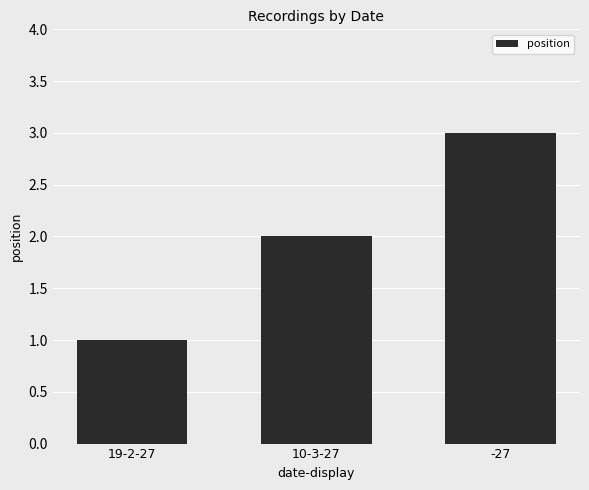

Reading left to right, list all the values displayed in this chart.

19-2-27=1	10-3-27=2	-27=3